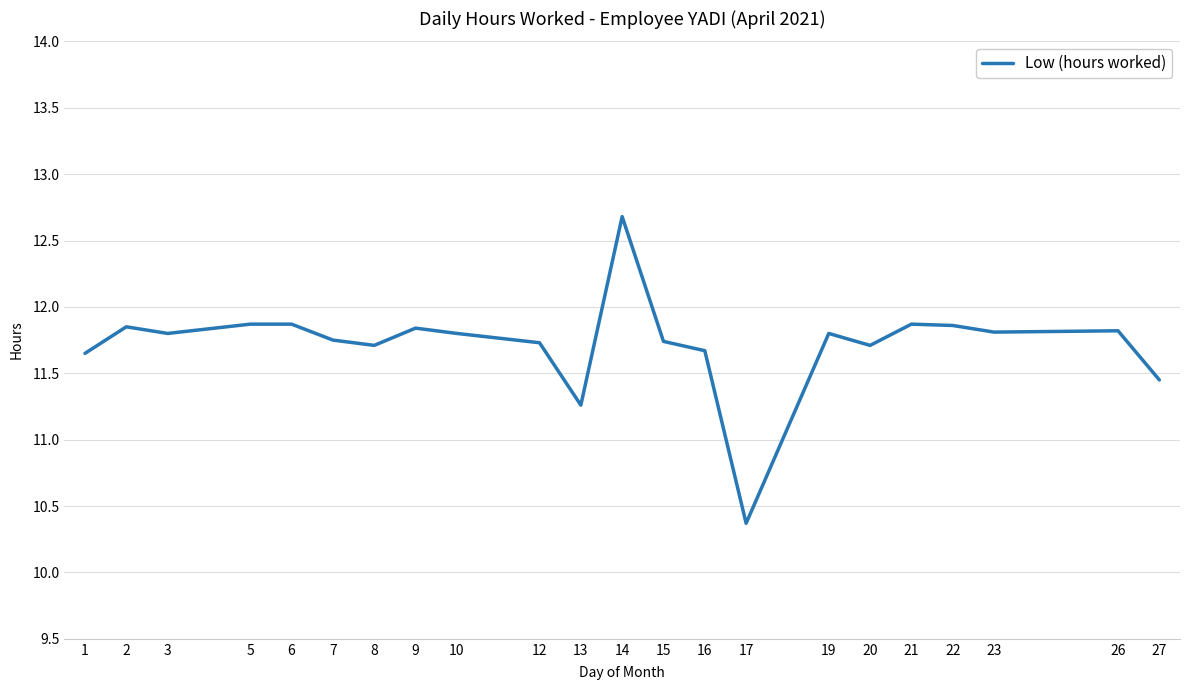

The chart shows a value of 11.7 at 15. True or false?

True